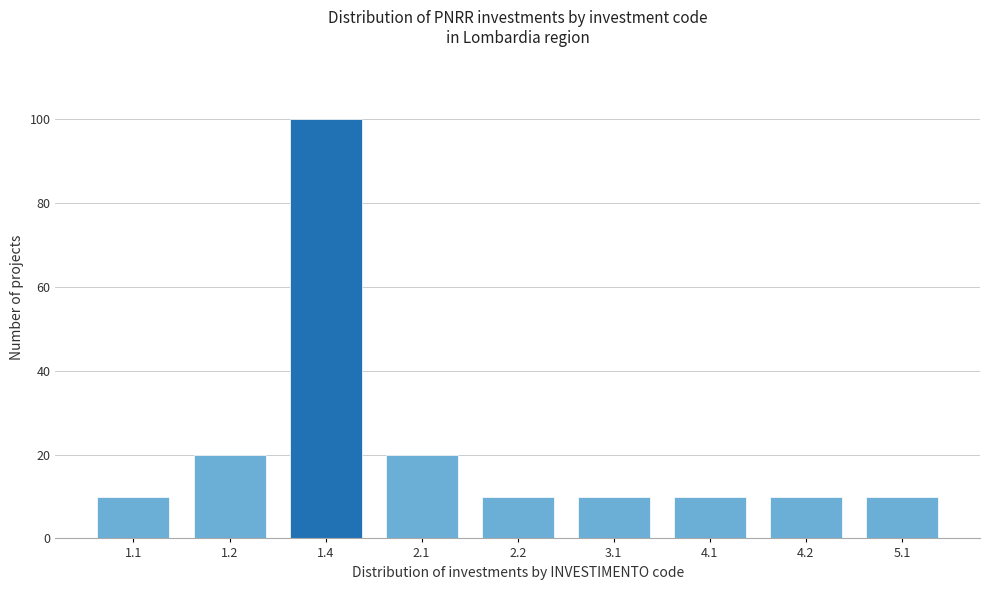

Reading left to right, what are all the values shown in this chart?

1.1=10	1.2=20	1.4=100	2.1=20	2.2=10	3.1=10	4.1=10	4.2=10	5.1=10